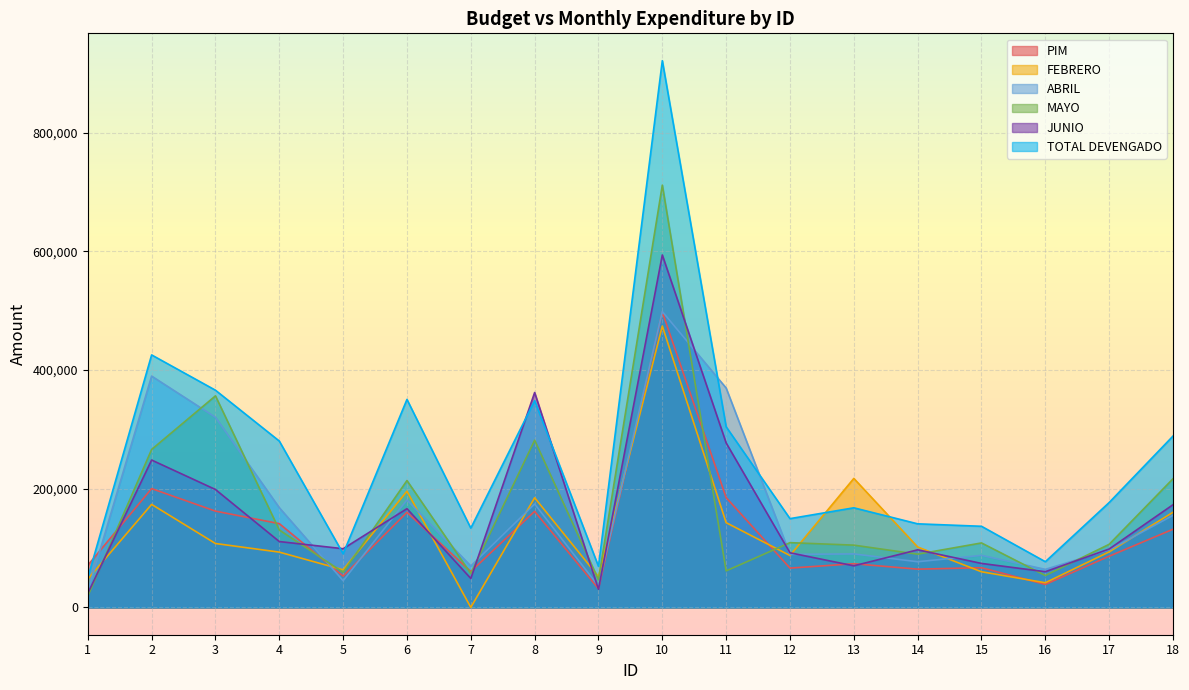

True or false: FEBRERO and TOTAL DEVENGADO cross at least once.

True